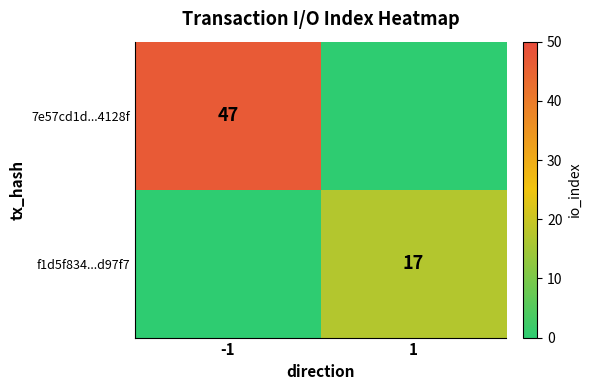

True or false: 7e57cd1d...4128f has a value of 47 at -1.

True